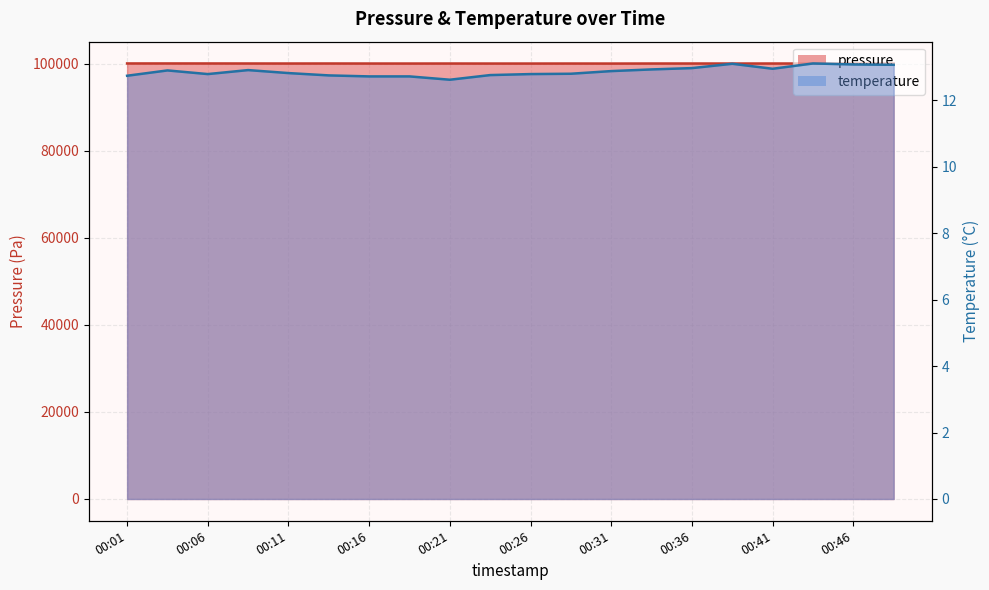

What is the total value across all series at 00:19?

100043.3